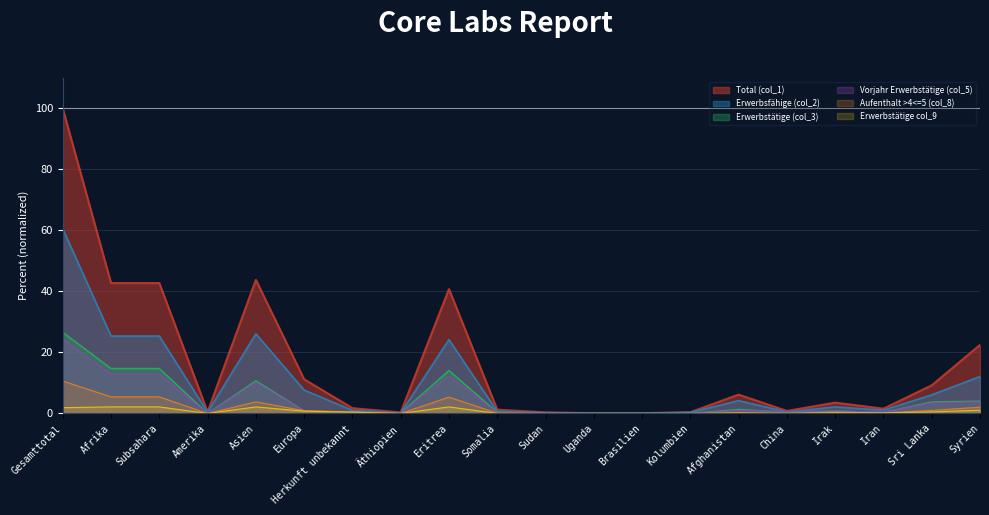

True or false: Total (col_1) and Aufenthalt >4<=5 (col_8) intersect in this chart.

False